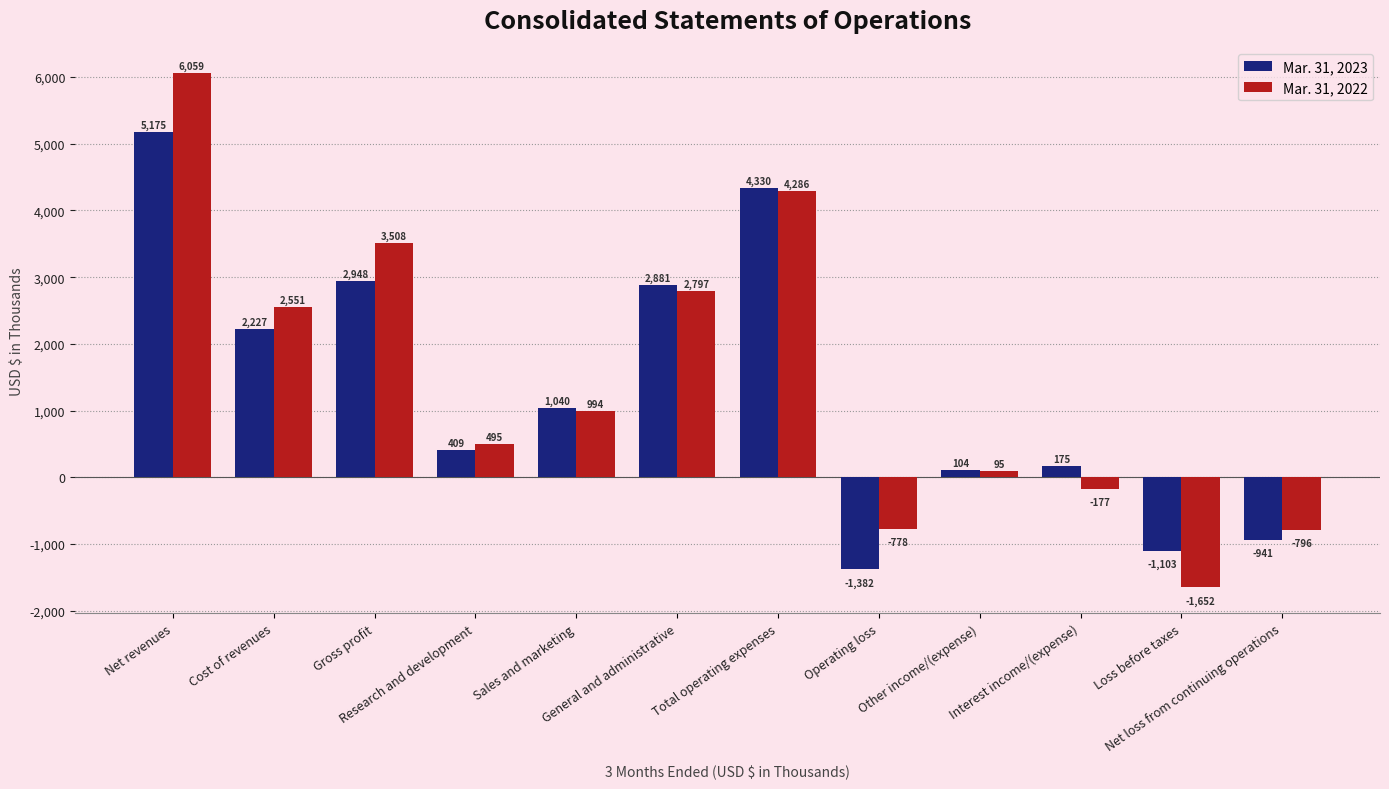

Is it true that Mar. 31, 2023 equals -921 at Operating loss?

False